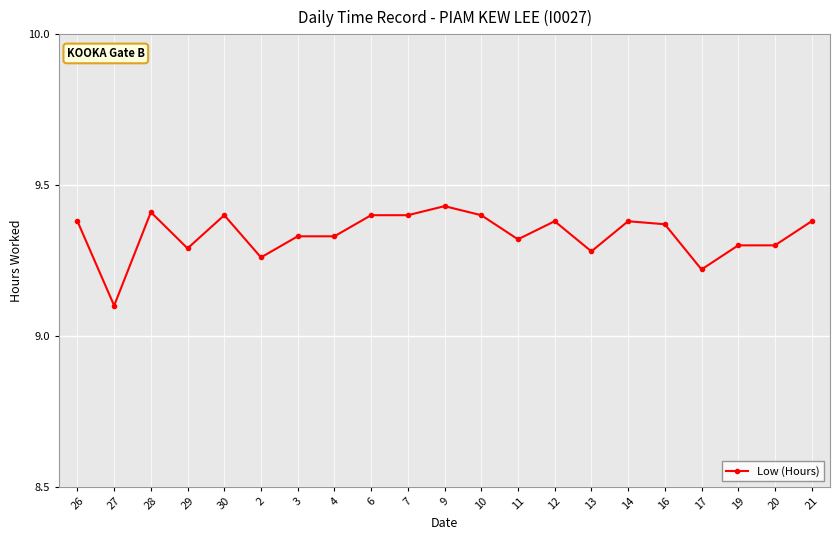

What is the sum of all values?

196.1